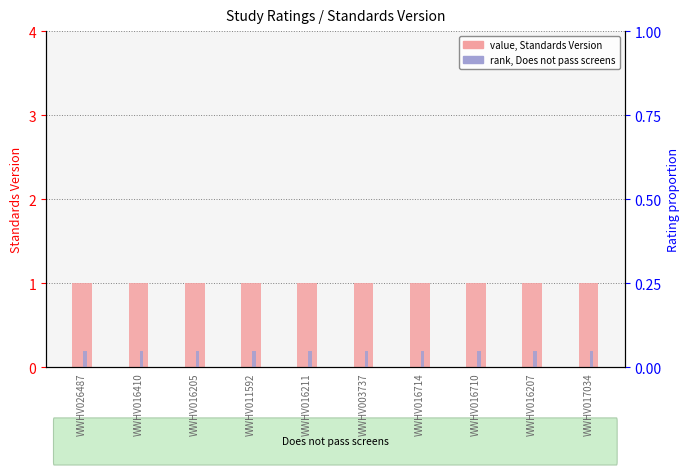

What is the label of the 1st bar from the right?

WWHV017034